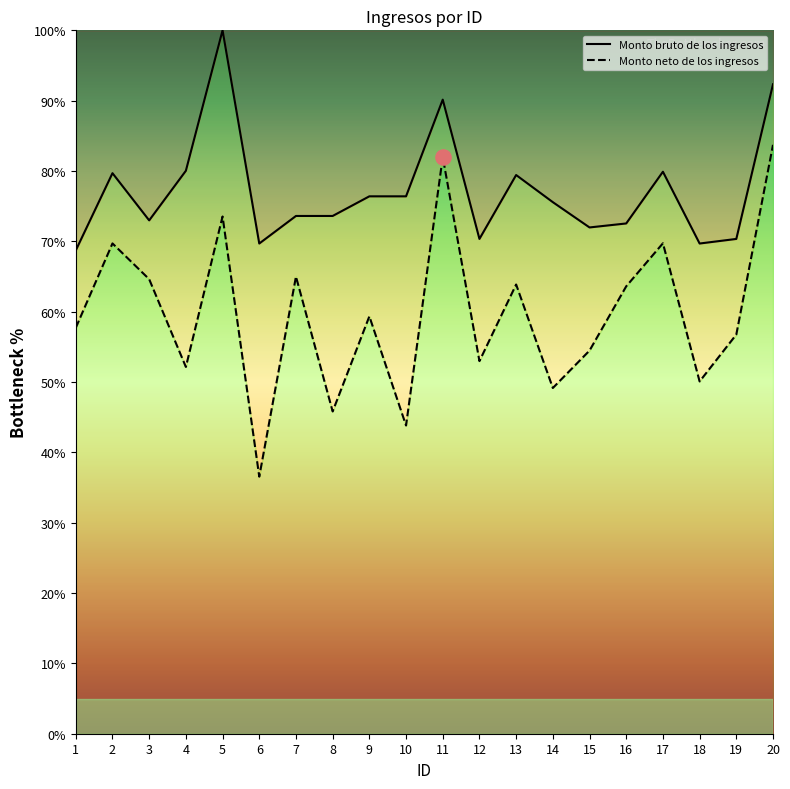

Which series has the largest total across all categories?

Monto bruto de los ingresos